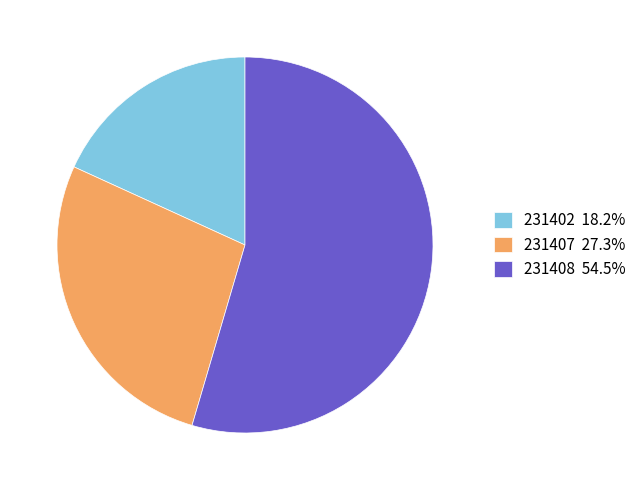

What is the ratio of the value at 231408 54.5% to the value at 231407 27.3%?

2.0